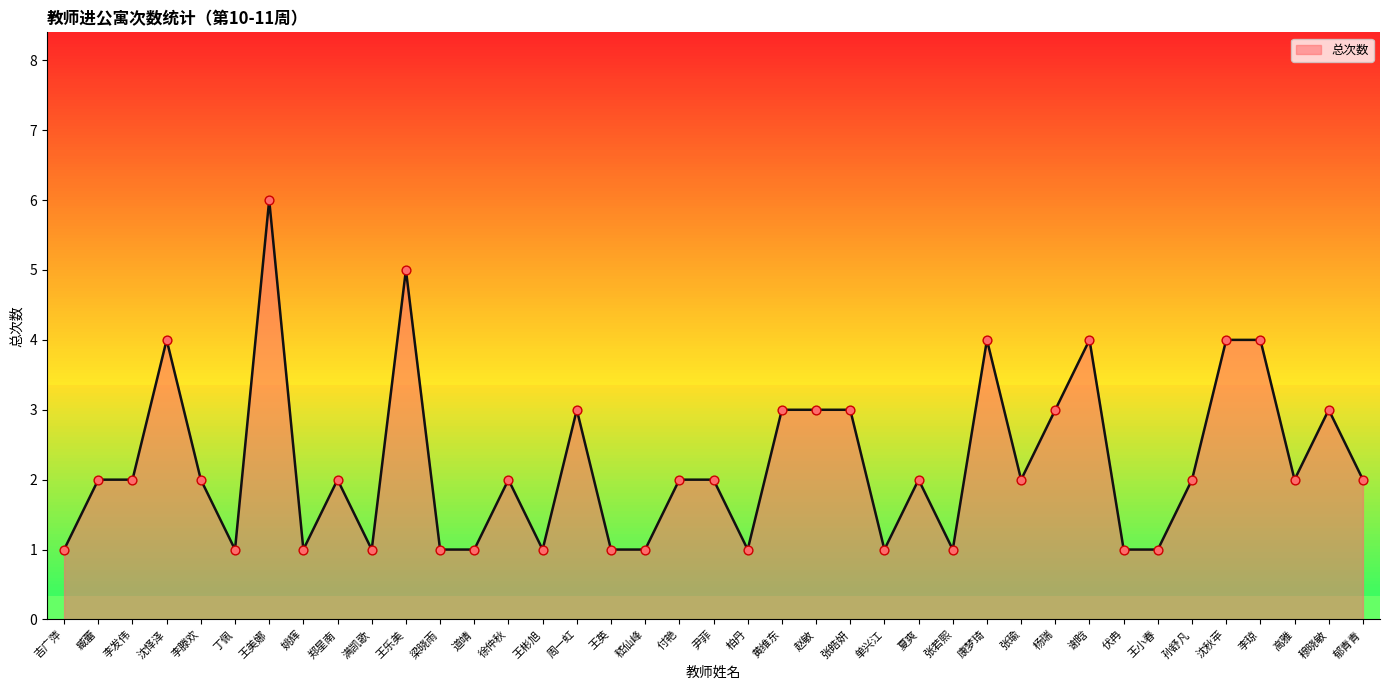

Between 王小春 and 徐仲秋, which is larger?

徐仲秋